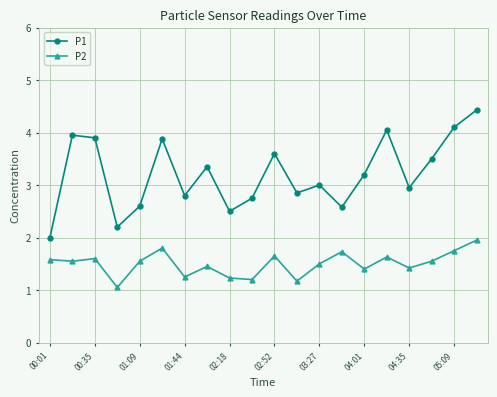

Which series has the largest range (max minus min)?

P1